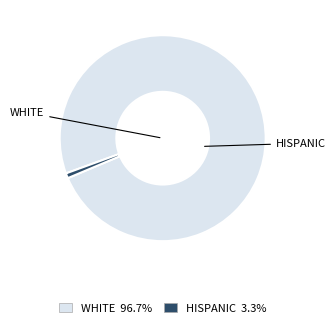

Is there a majority slice in this chart?

Yes